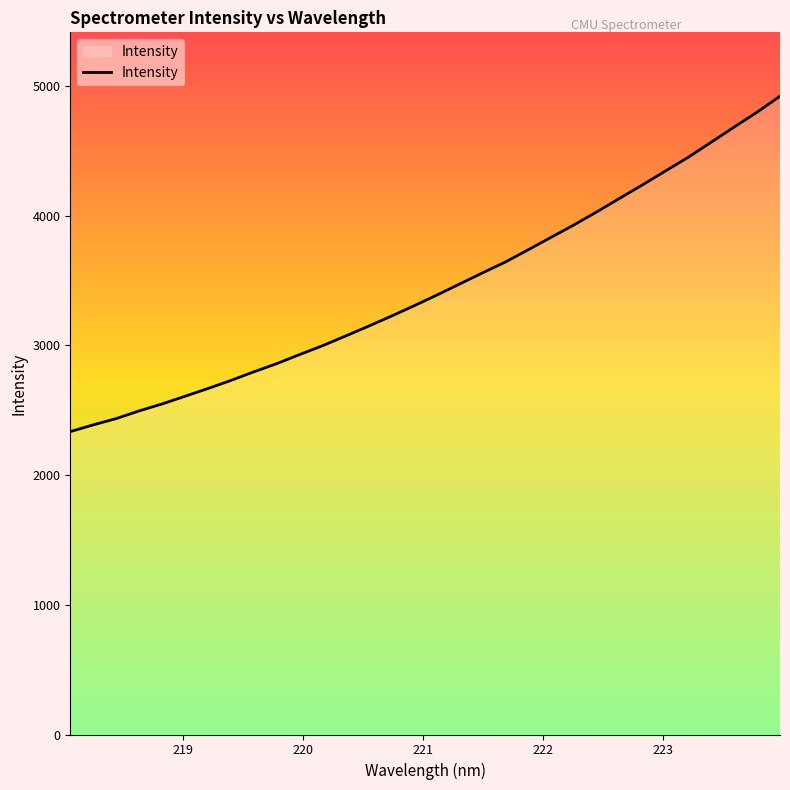

What is the smallest value displayed?

2334.6